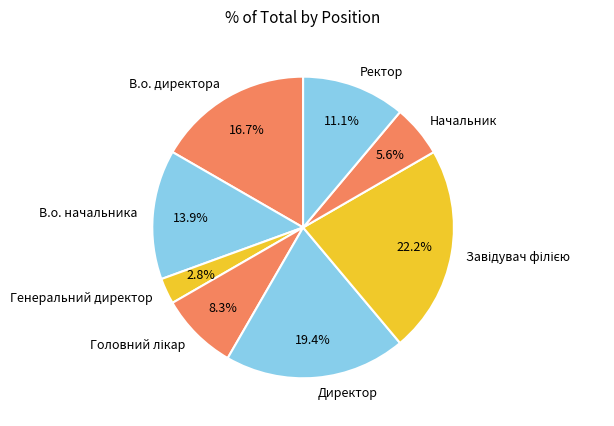

What portion of the pie excludes Начальник?

94.4%